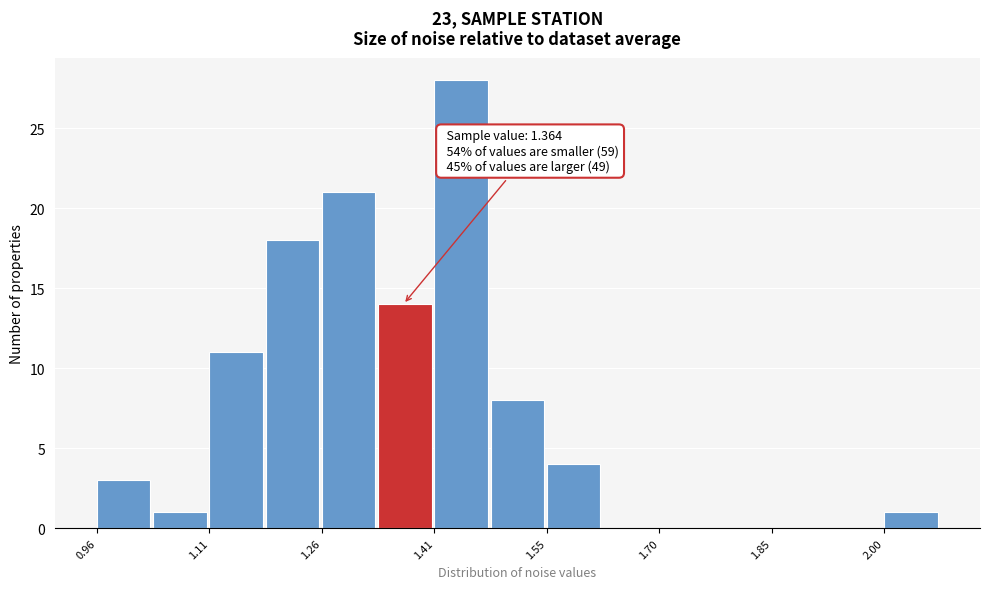

Read against the x-axis, roughly where is the centre of the tallest bar?

1.44